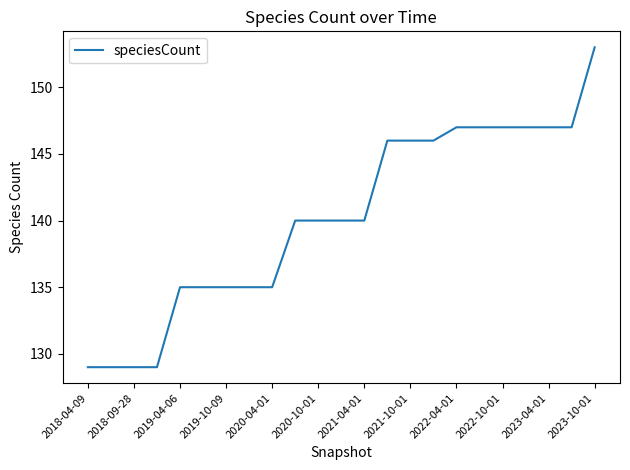

What is the minimum value shown in the chart?

129